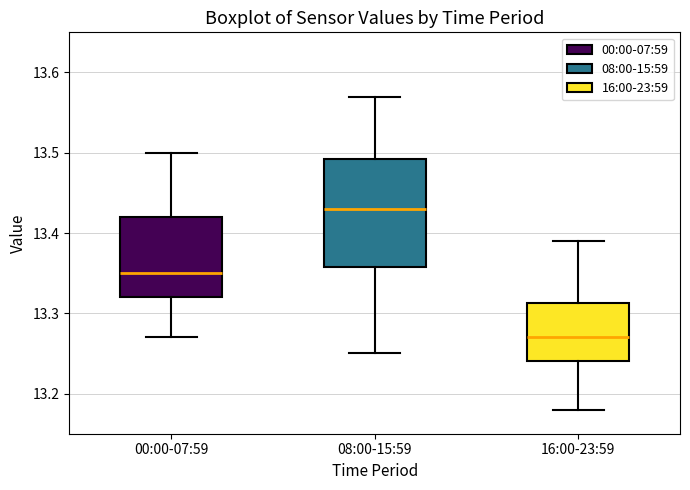

Where does the median line of the box for 00:00-07:59 sit on the y-axis? The values are not printed on the chart, so give them approximately, as read against the axis.

13.35